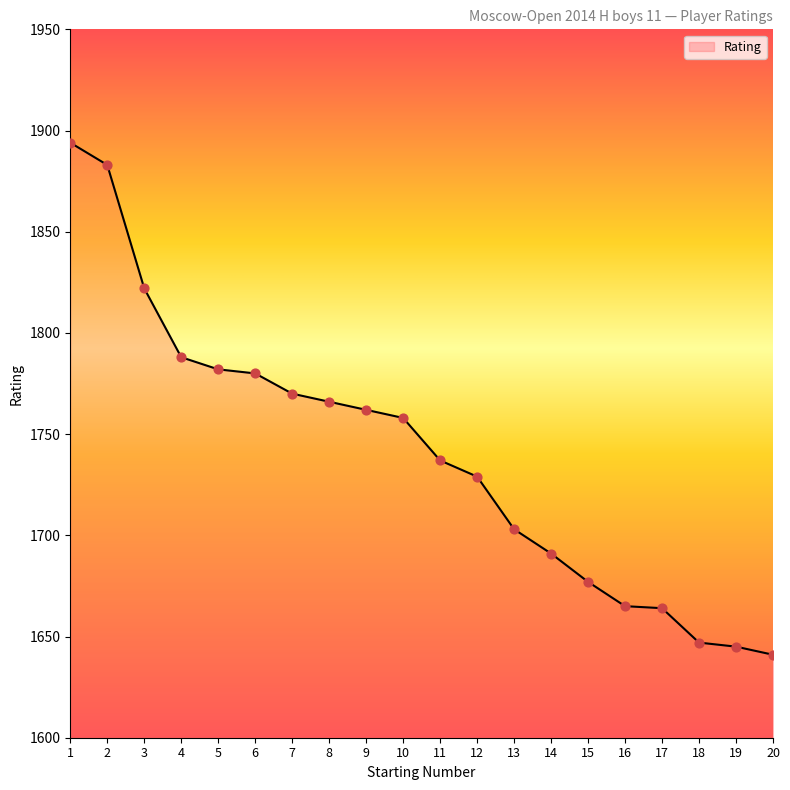

Between 20 and 3, which is larger?

3